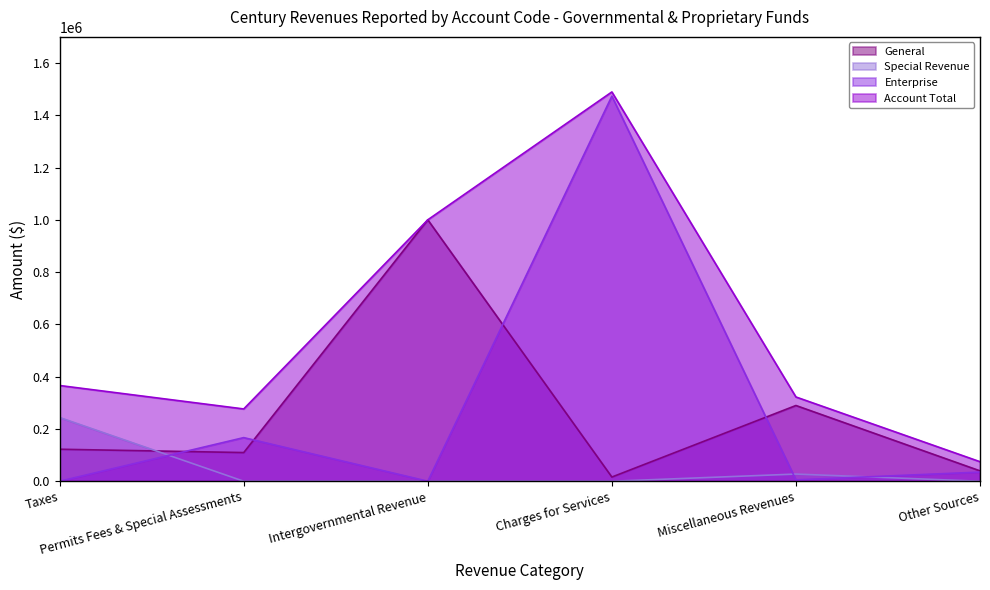

What is the label of the 5th point from the left?

Miscellaneous Revenues